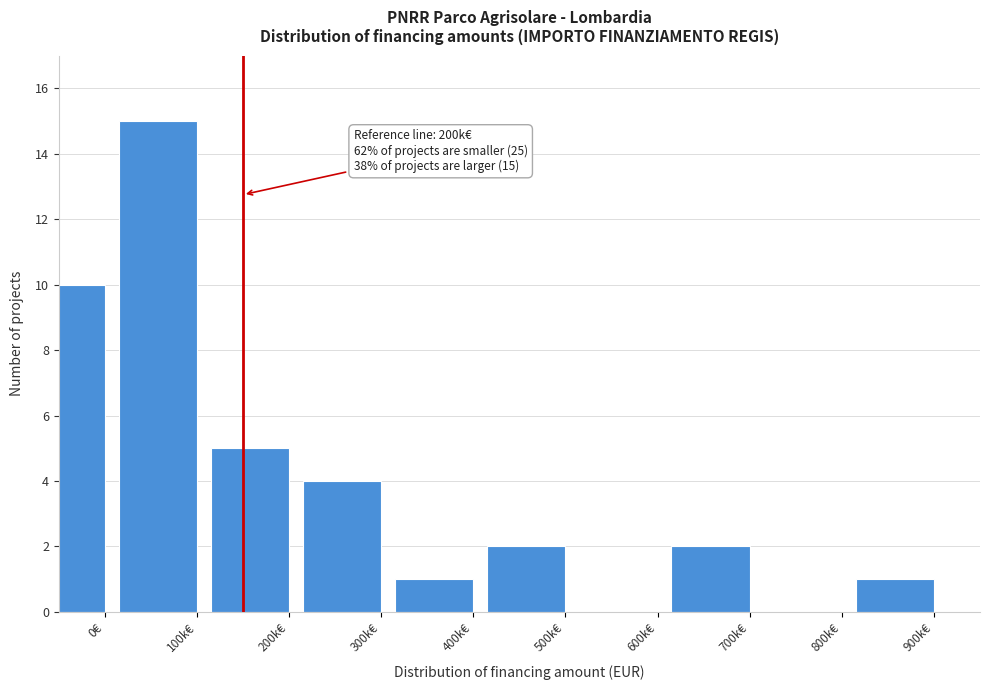

Reading right to left, list all the values displayed in this chart.

900k€=1	800k€=0	700k€=2	600k€=0	500k€=2	400k€=1	300k€=4	200k€=5	100k€=15	0€=10